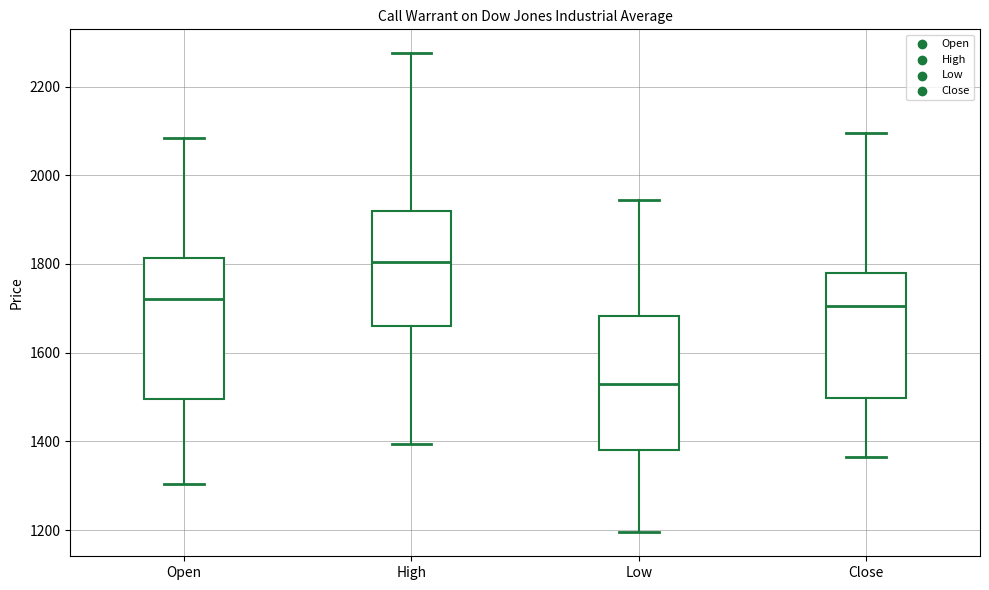

Reading left to right, transcribe this box plot: for each box, give where its median line is, the range the box spans, and where its two whiskers end, as read against the y-axis. The values are not printed on the chart, so give them approximately, as read against the axis.

Open: median 1720, box 1500 to 1820, whiskers 1300 to 2080
High: median 1800, box 1660 to 1920, whiskers 1400 to 2280
Low: median 1540, box 1380 to 1680, whiskers 1200 to 1940
Close: median 1700, box 1500 to 1780, whiskers 1360 to 2100